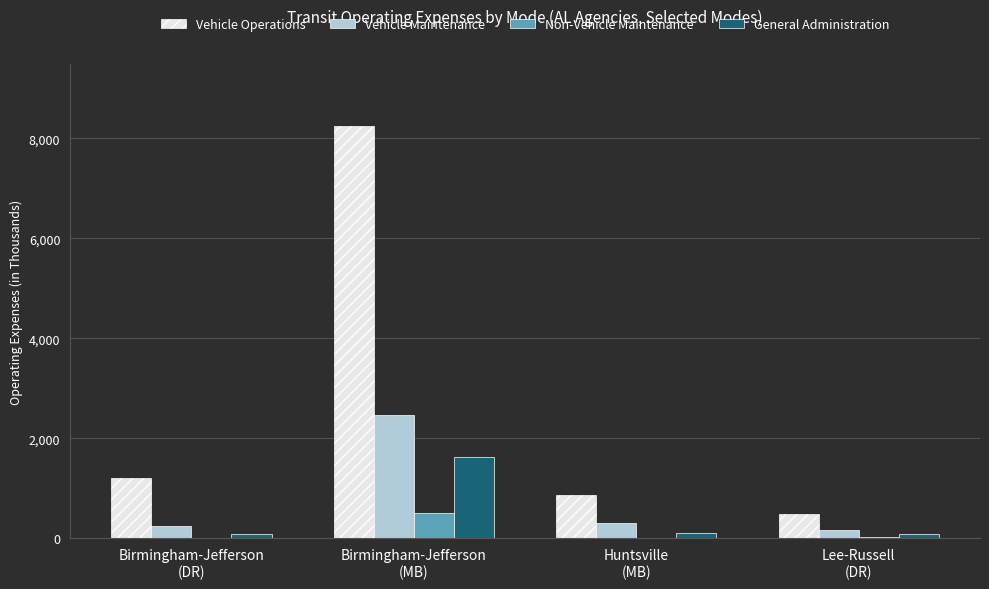

What is the greatest value displayed?

8253.7